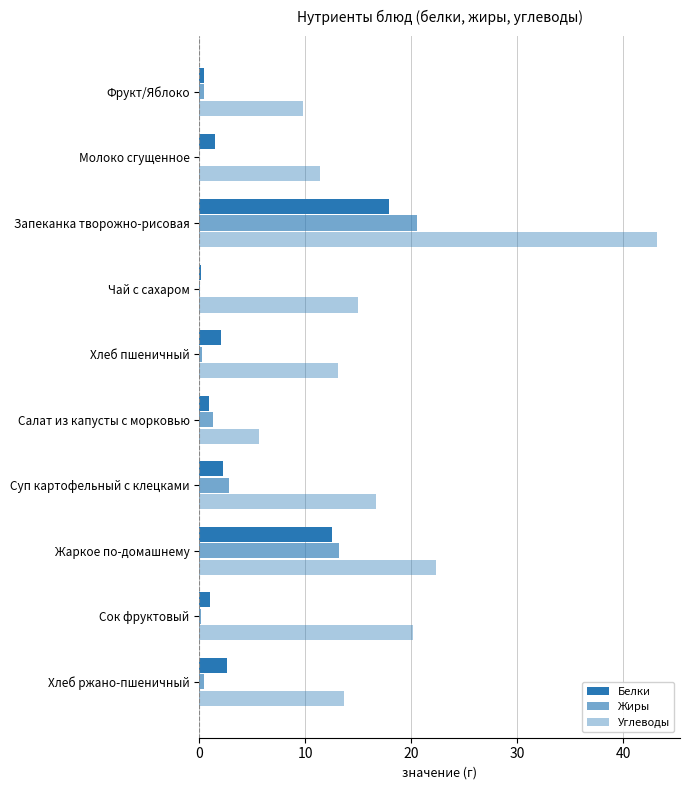

How many data points does each series have?

10